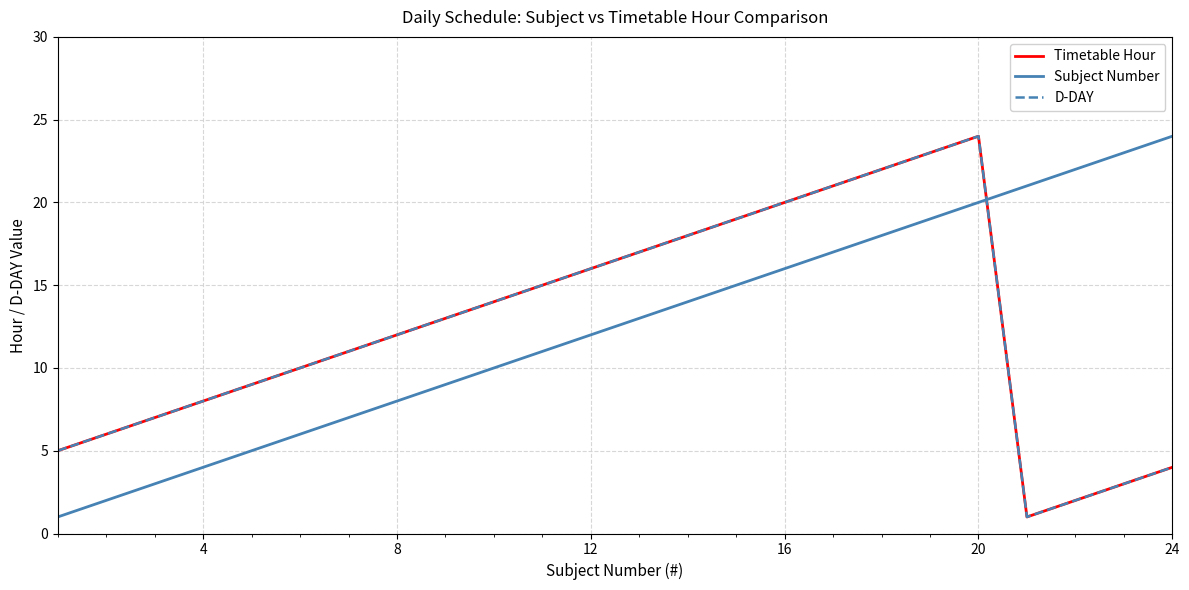

True or false: Timetable Hour and D-DAY cross at least once.

False